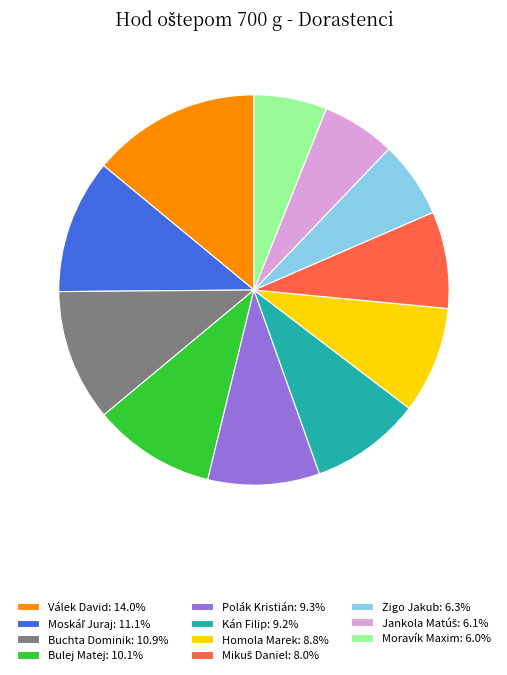

Count the number of slices in the pie.

11